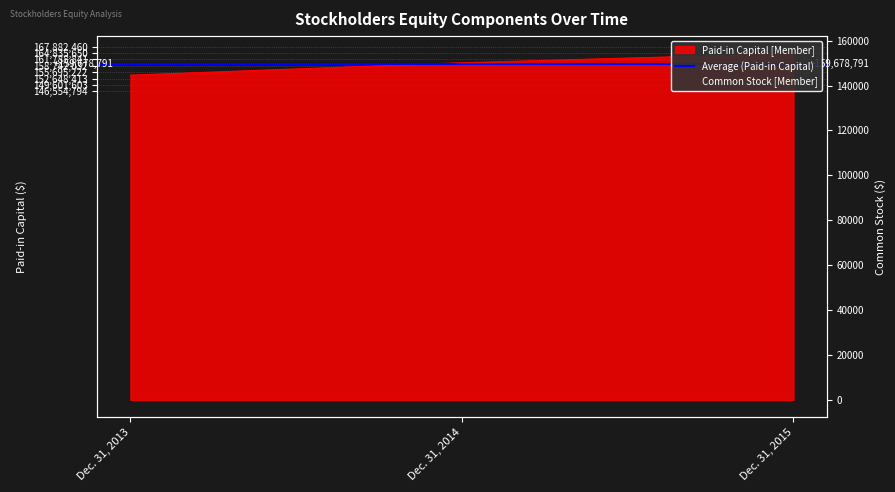

At how many categories does at least one series exceed 130661376?

3